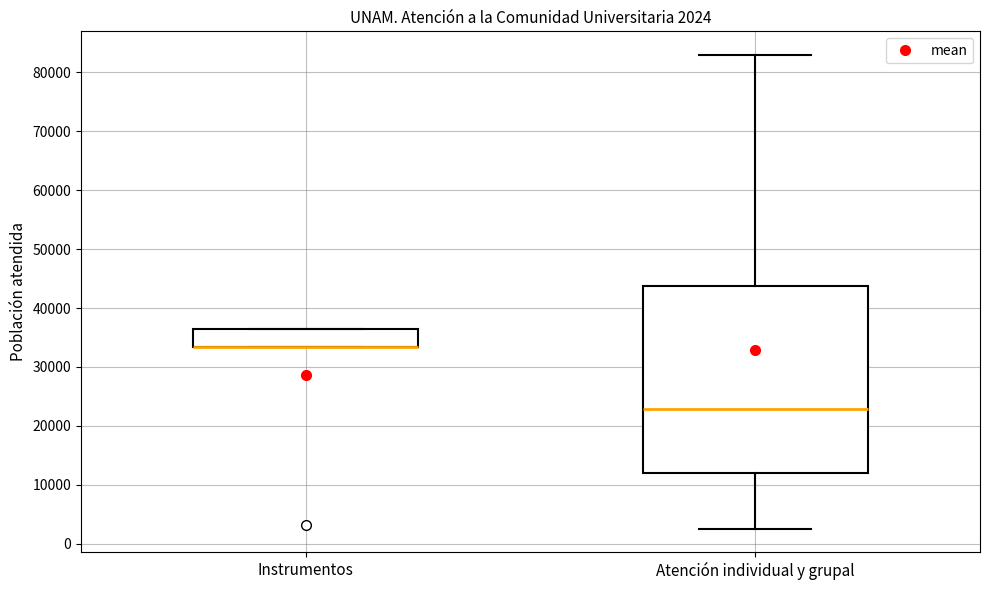

Which box is the tallest, from its lower edge to its upper edge?

Atención individual y grupal